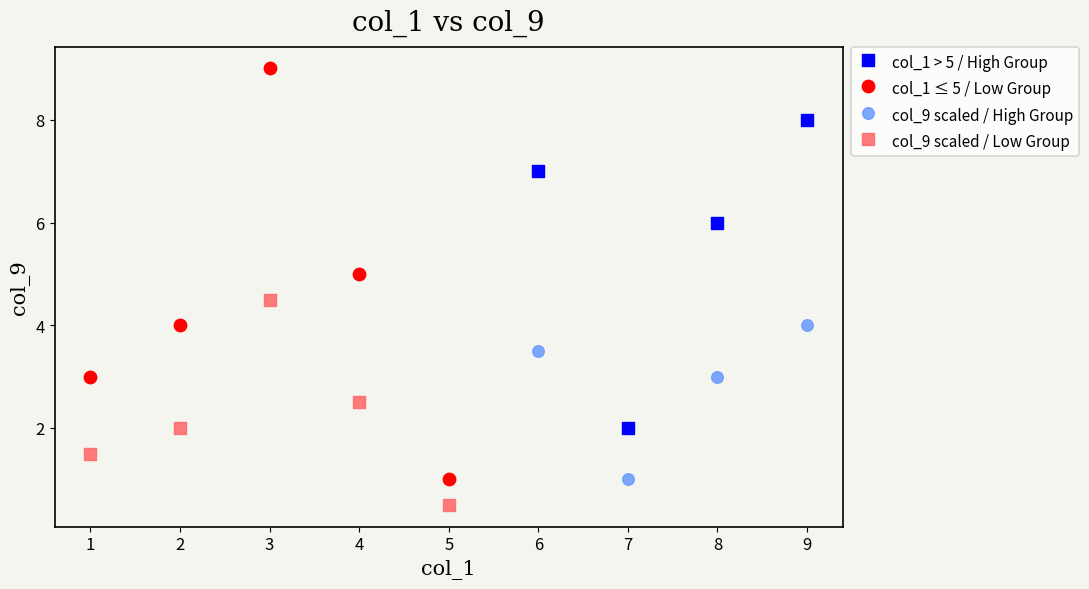

What are all the series names shown in the legend?

col_1 > 5 / High Group, col_1 ≤ 5 / Low Group, col_9 scaled / High Group, col_9 scaled / Low Group